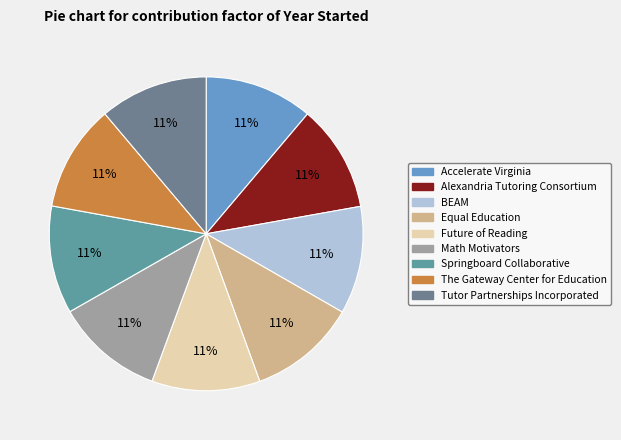

Is the sum of Equal Education and Accelerate Virginia greater than half?

No